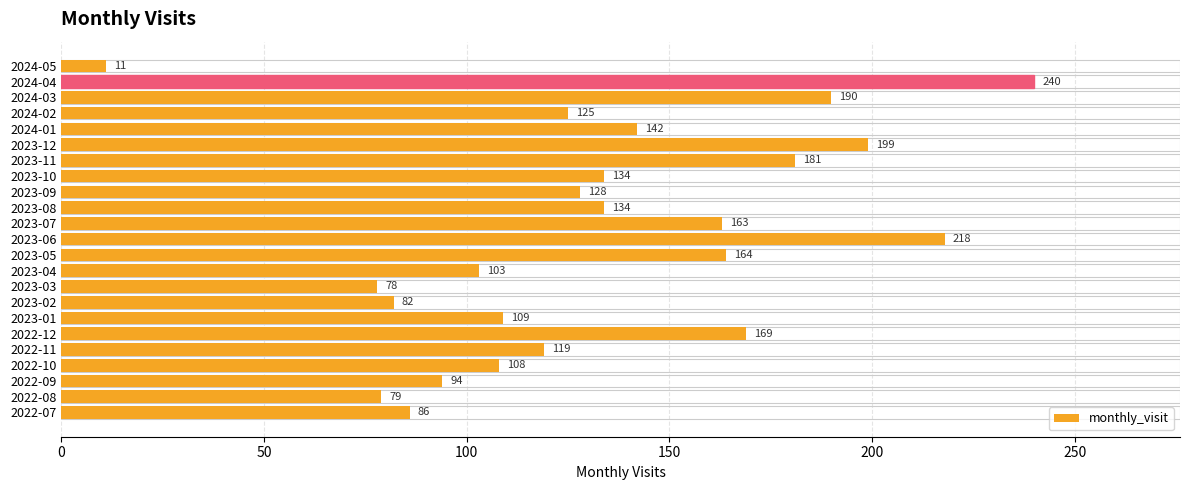

Which category has the highest value across all series?

2024-04